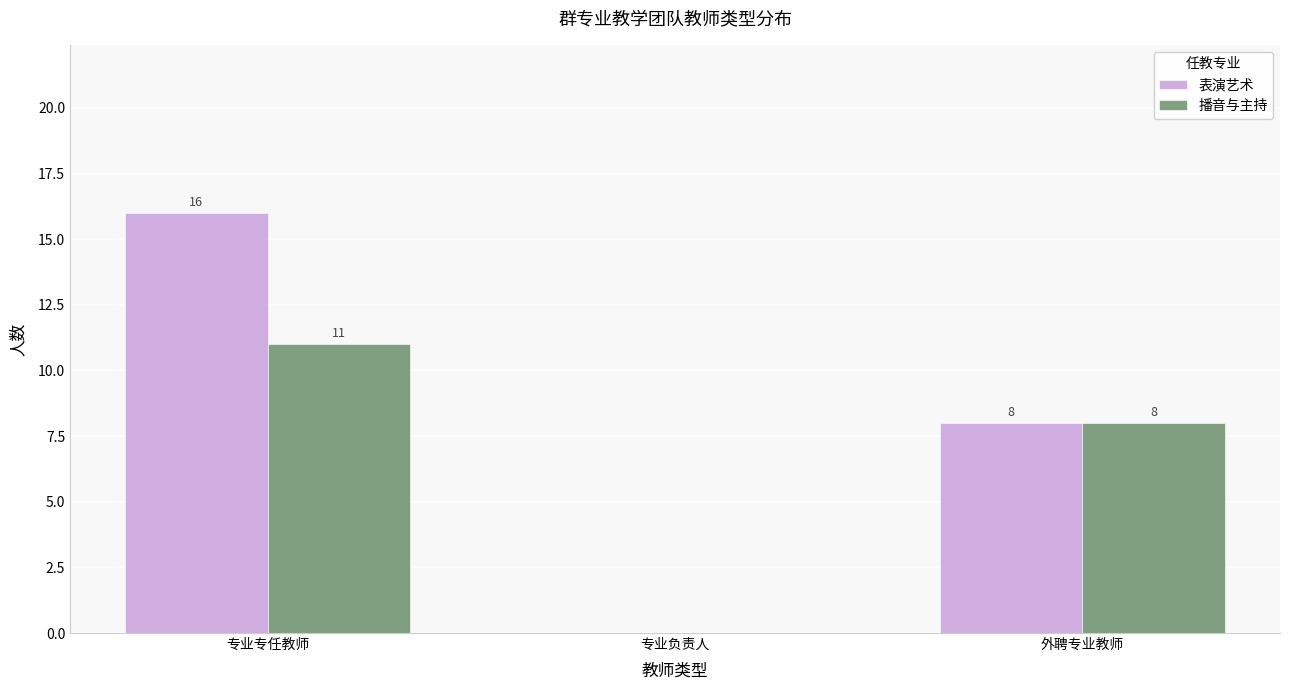

How many distinct data groups are displayed?

2